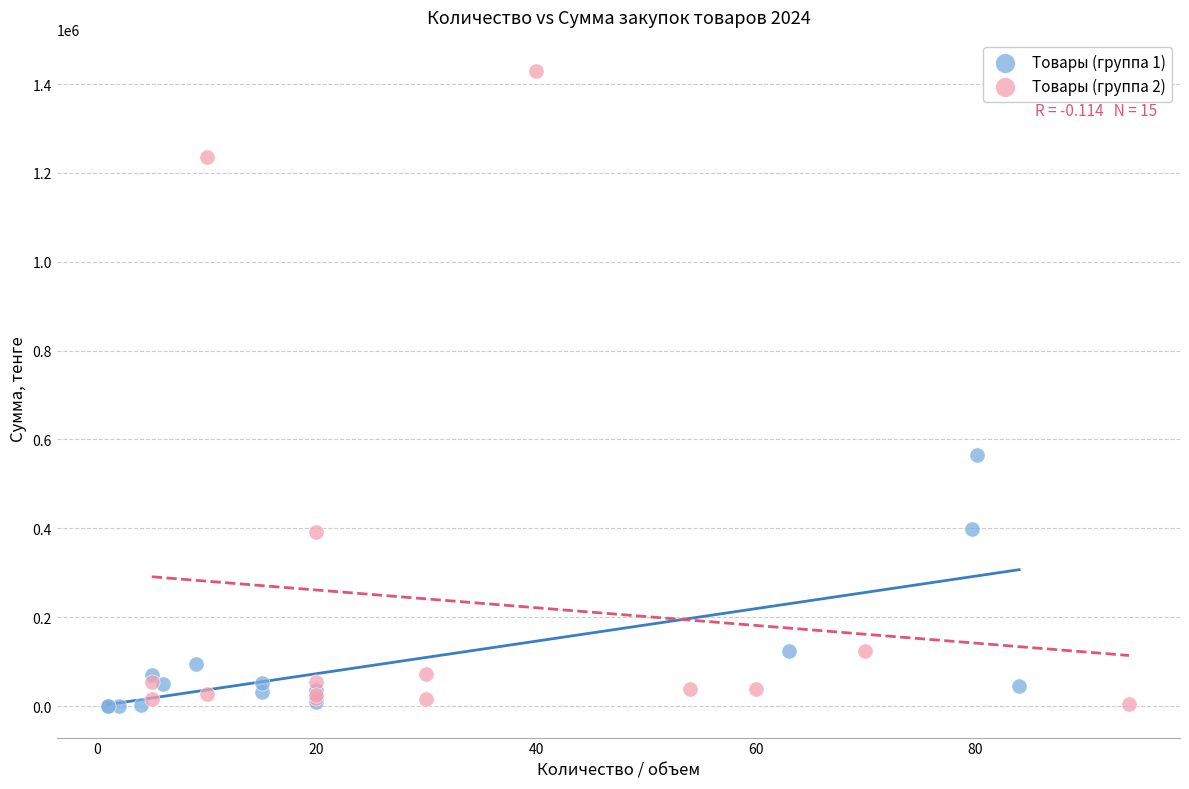

Which series reaches the maximum Y coordinate?

Товары (группа 2)